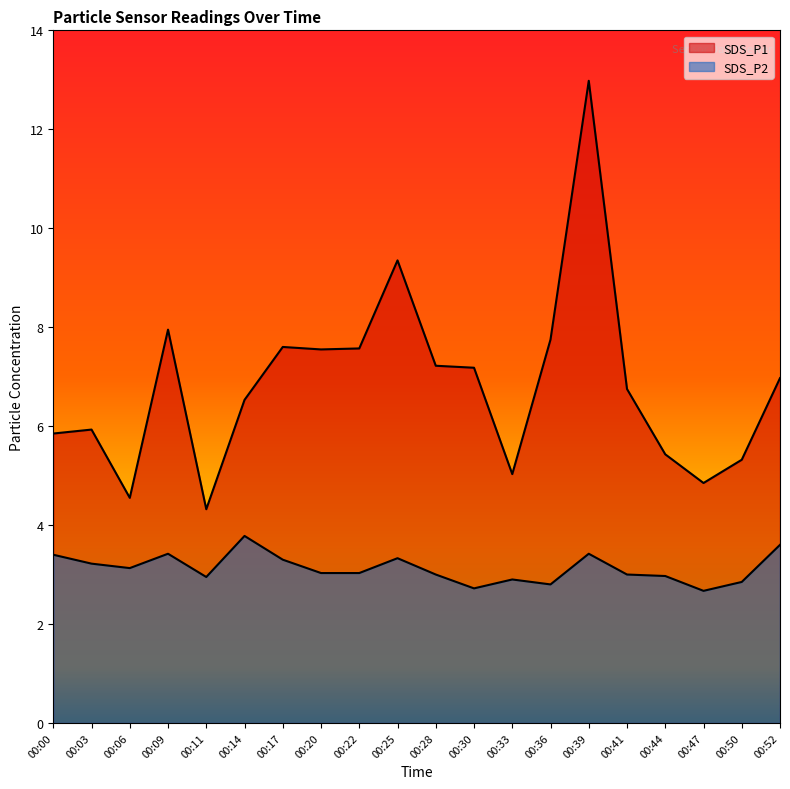

Where does the SDS_P1 series first go above 6?

00:09